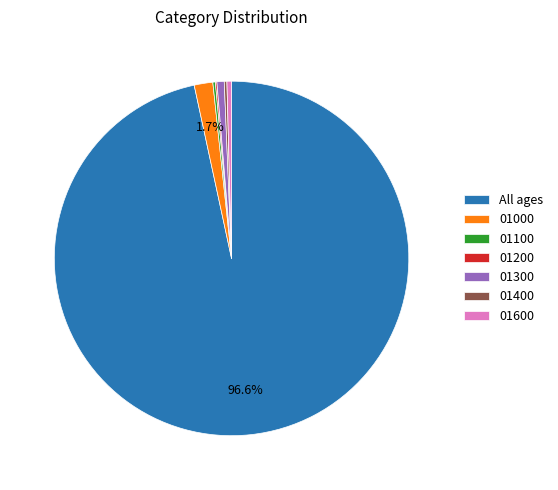

Which slice is the largest?

All ages